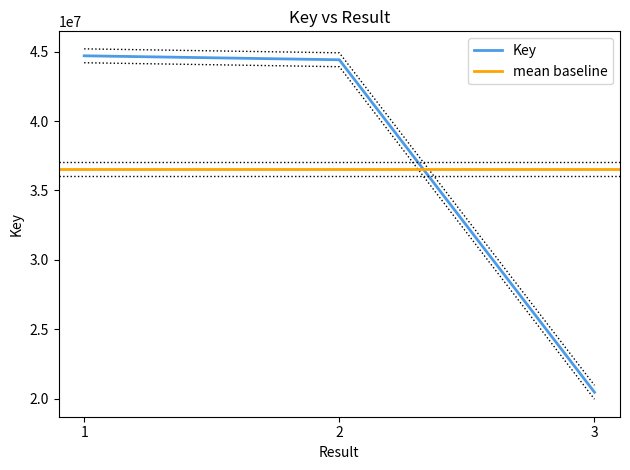

What is the change in value from 1 to 2?

-285976